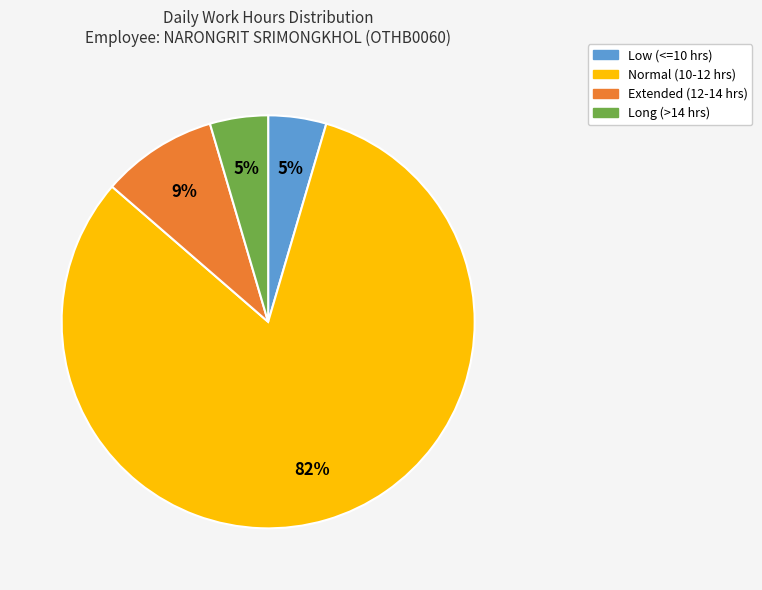

To the nearest percent, what is the average slice percentage?

25%